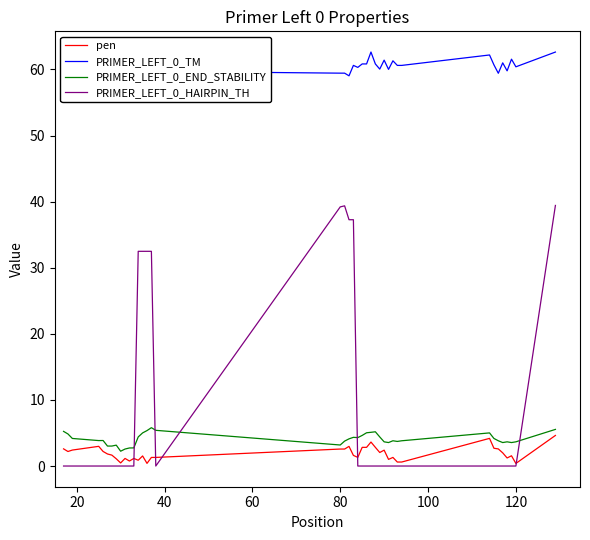

List the series in order of their peak value, lowest first.

pen, PRIMER_LEFT_0_END_STABILITY, PRIMER_LEFT_0_HAIRPIN_TH, PRIMER_LEFT_0_TM